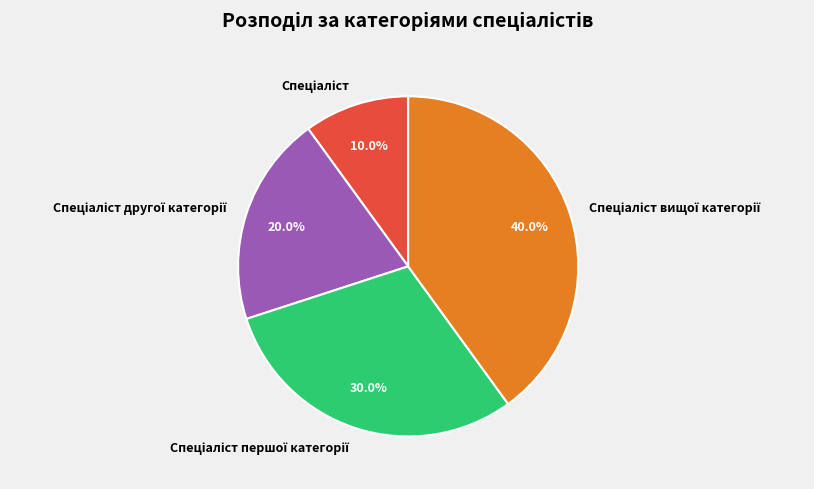

Is there a majority slice in this chart?

No